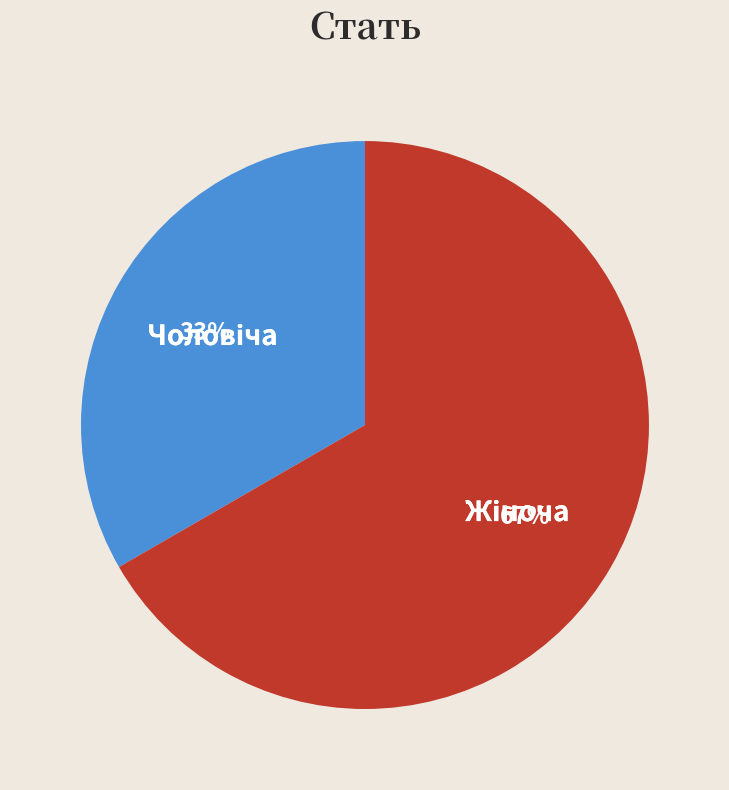

Is there a majority slice in this chart?

Yes